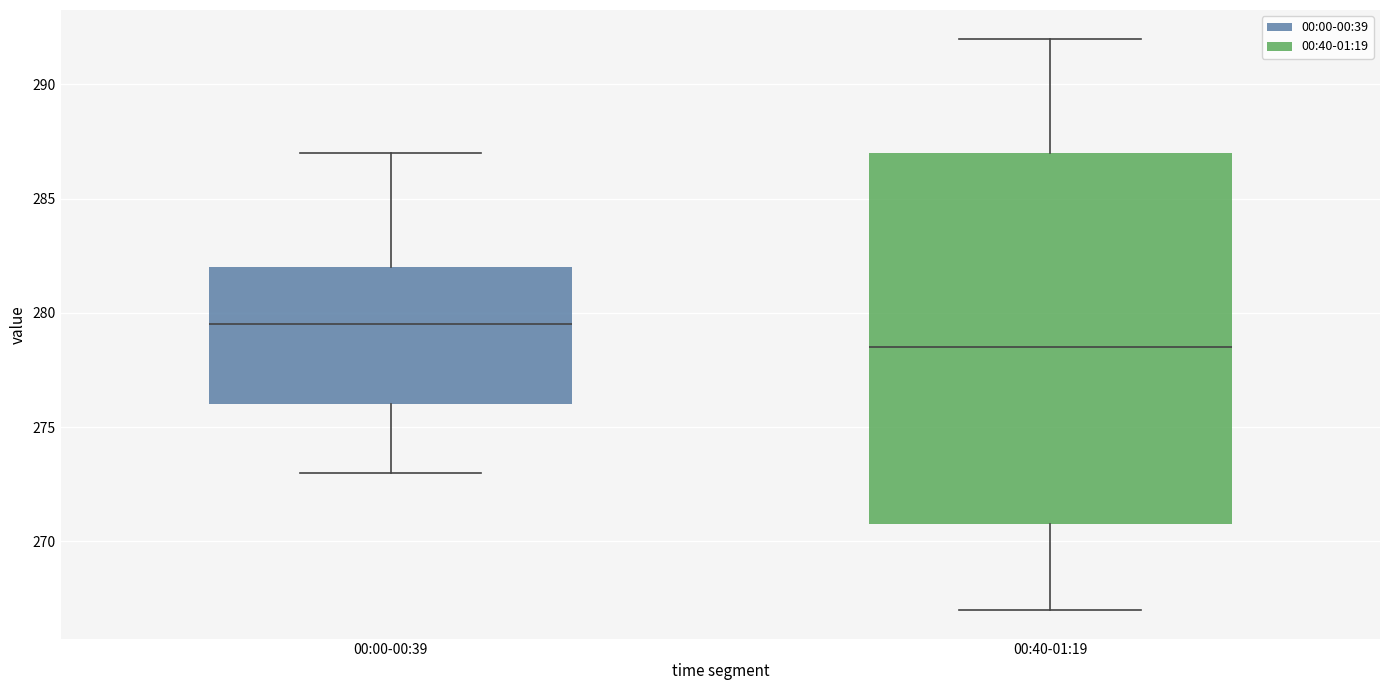

Reading left to right, read every box against the y-axis: the position of its median line, the range the box covers, and the ends of its whiskers. The values are not printed on the chart, so give them approximately, as read against the axis.

00:00-00:39: median 279.5, box 276.0 to 282.0, whiskers 273.0 to 287.0
00:40-01:19: median 278.5, box 271.0 to 287.0, whiskers 267.0 to 292.0